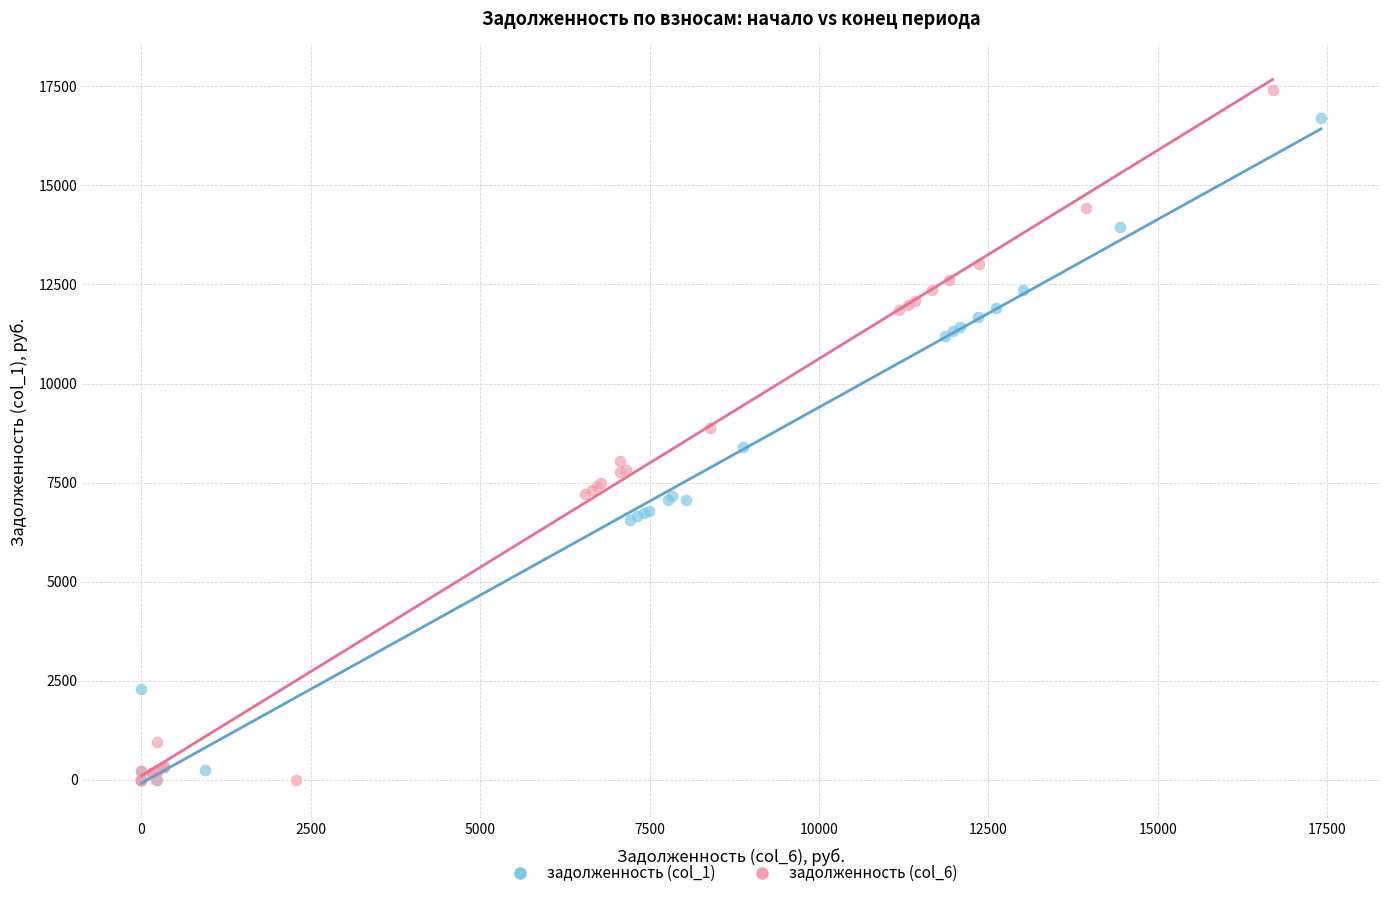

Which series has the widest spread of Y values?

задолженность (col_6)